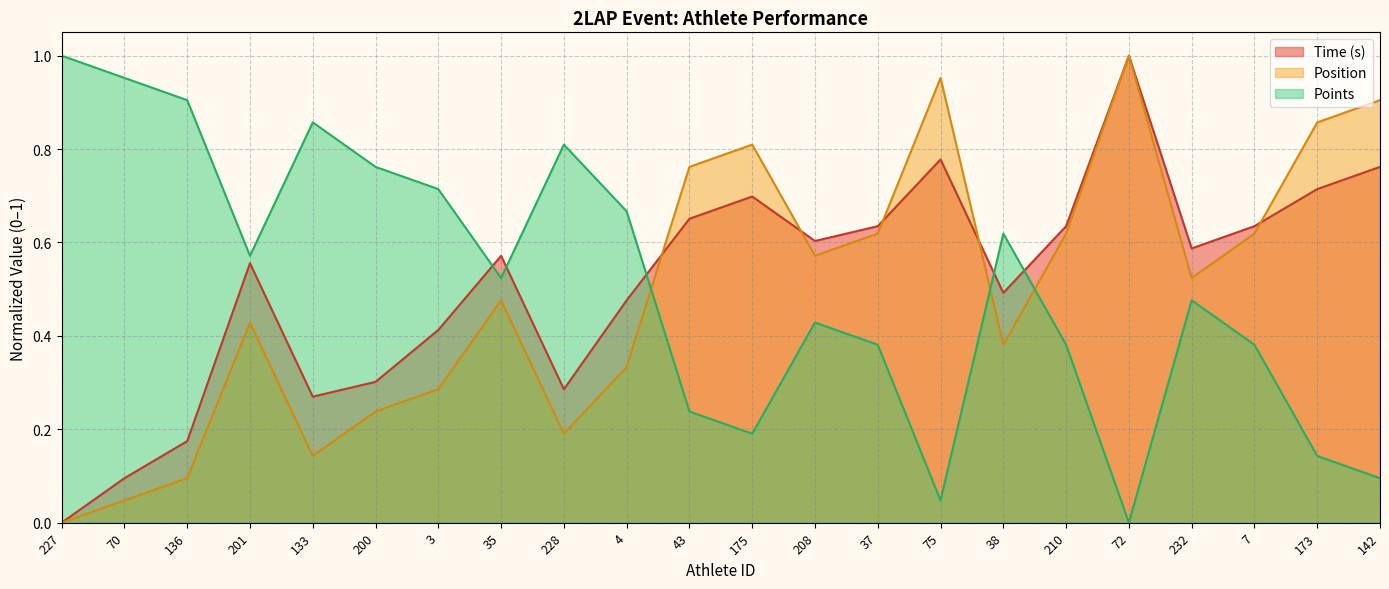

At how many categories does at least one series exceed 0?

22